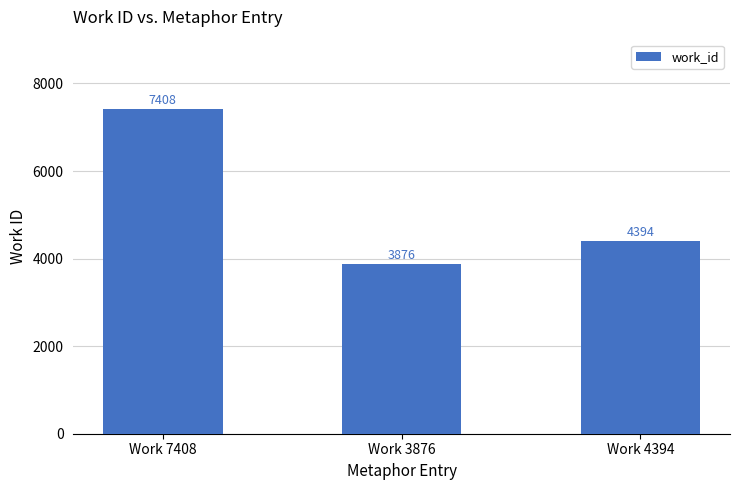

Between Work 7408 and Work 4394, which is larger?

Work 7408